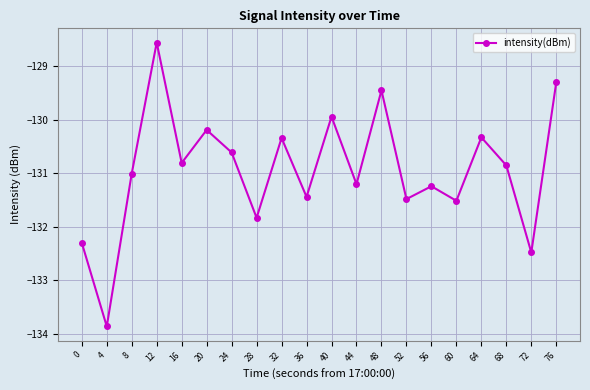

How many data points does each series have?

20